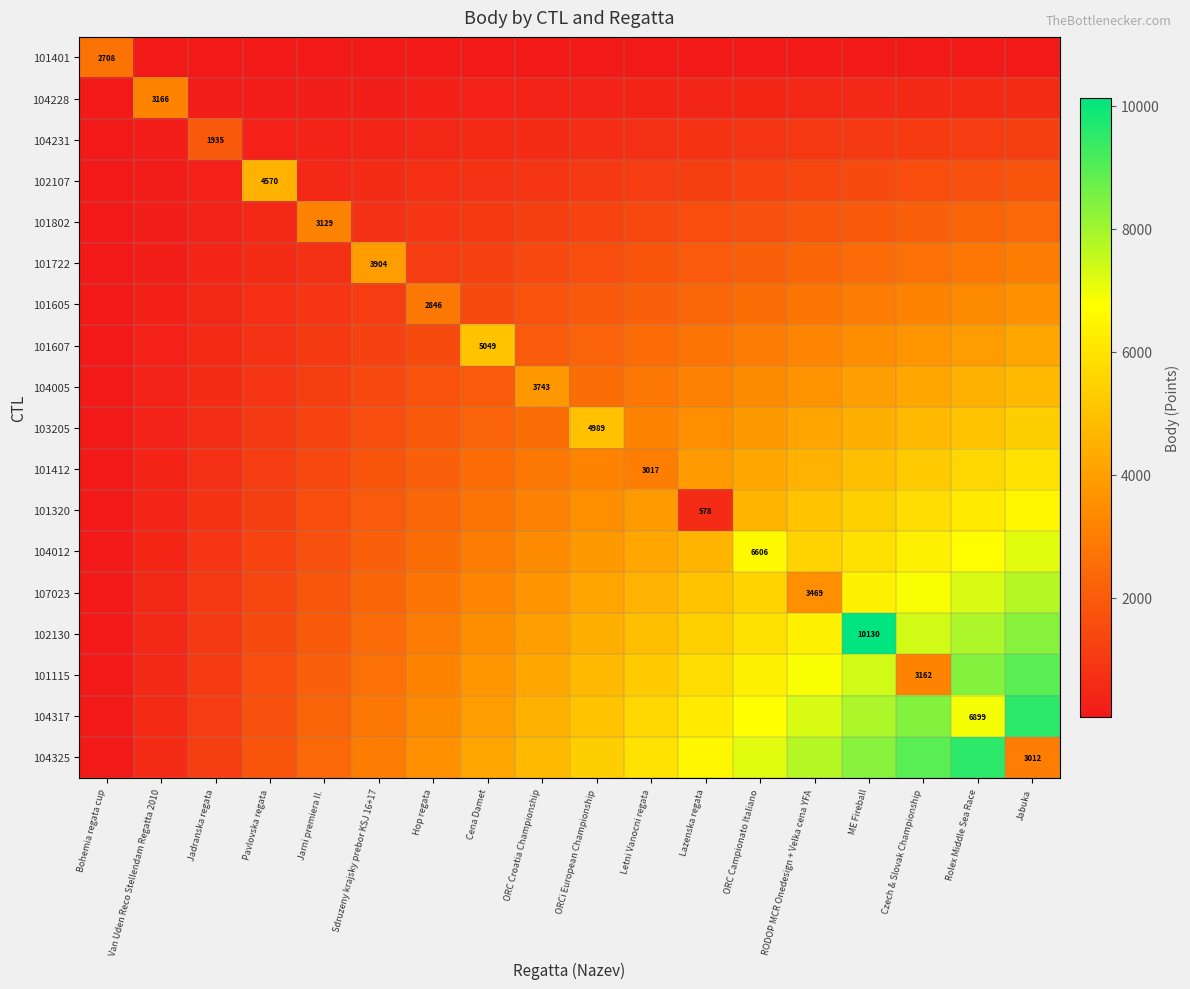

List the labels in order of 101802 value, largest first.

Jarni premiera II., Jabuka, Rolex Middle Sea Race, Czech & Slovak Championship, ME Fireball, RODOP MCR Onedesign + Velka cena YFA, ORC Campionato Italiano, Lazenska regata, Letni Vanocni regata, ORCi European Championship, ORC Croatia Championship, Cena Damet, Hop regata, Sdruzeny krajsky prebor KSJ 16+17, Pavlovska regata, Jadranska regata, Van Uden Reco Stellendam Regatta 2010, Bohemia regata cup